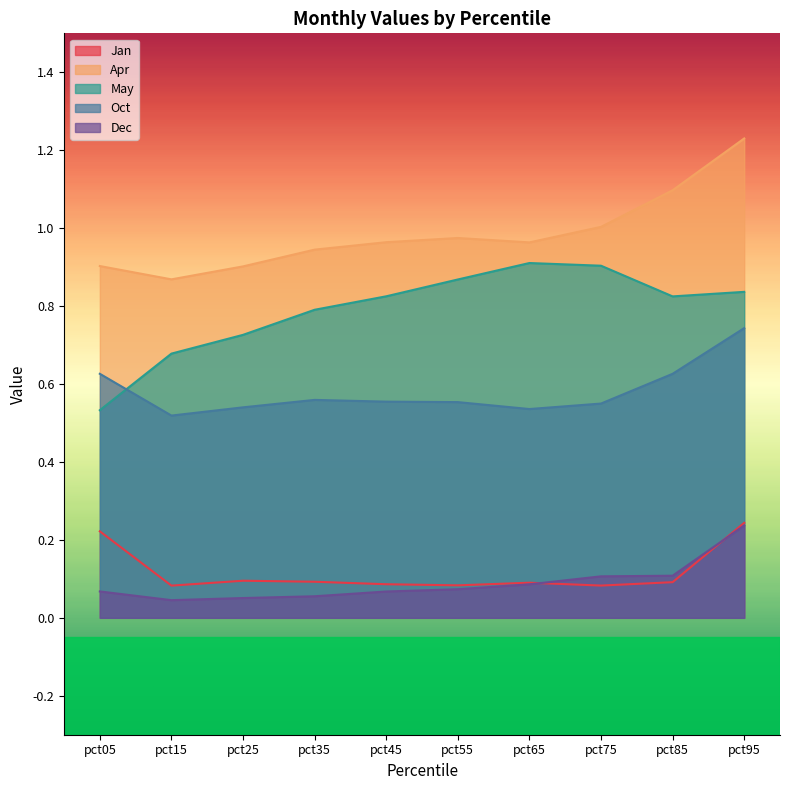

What is the value of the May point at the 9th from the left?

0.8